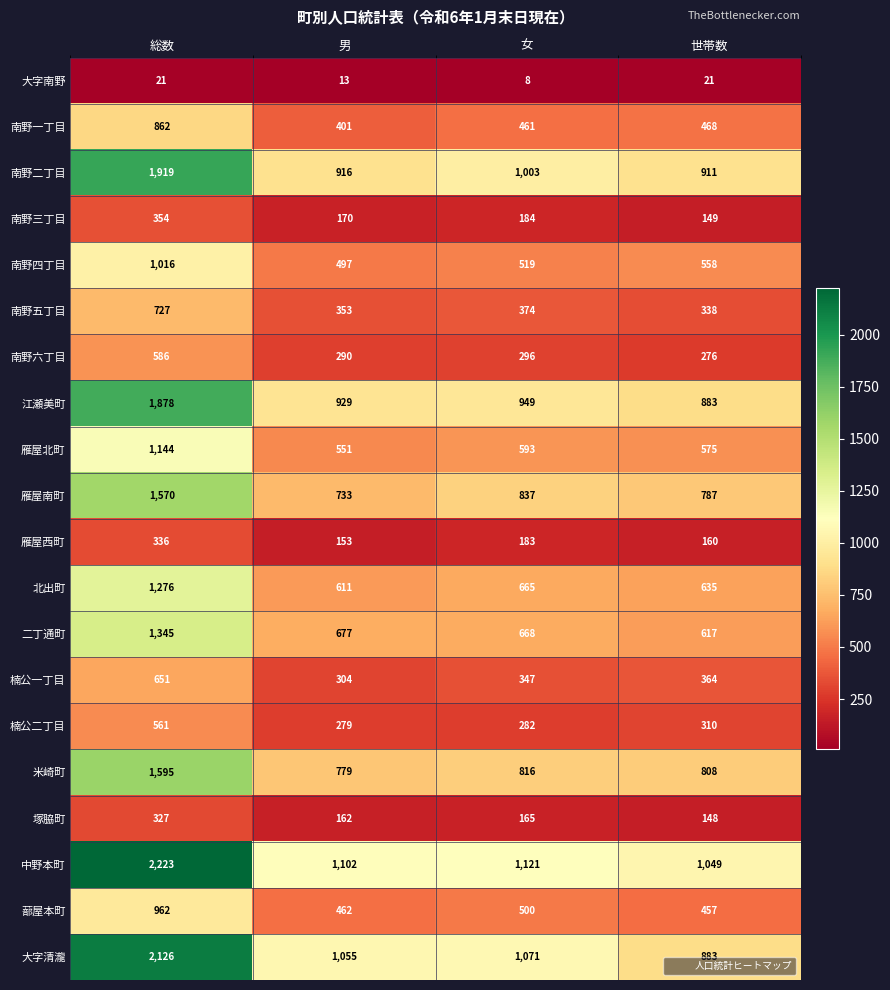

The 二丁通町 series shows 617 at 世帯数. True or false?

True